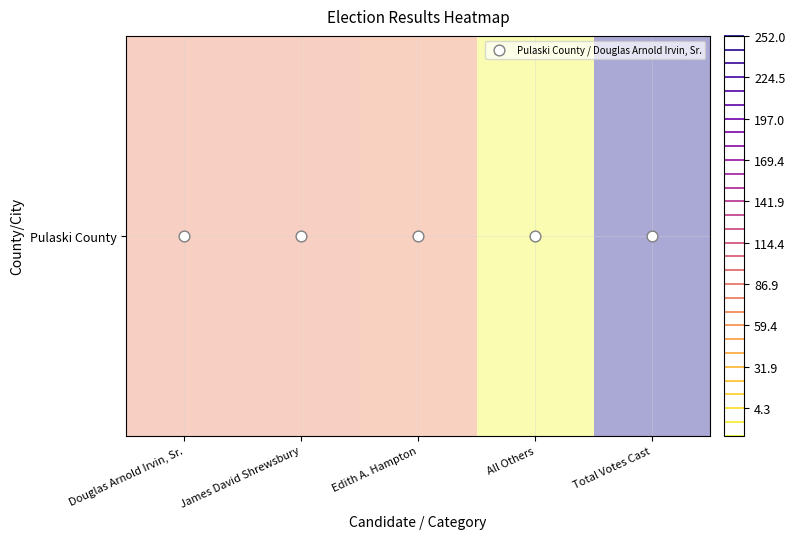

The chart shows a value of 119 at James David Shrewsbury. True or false?

False